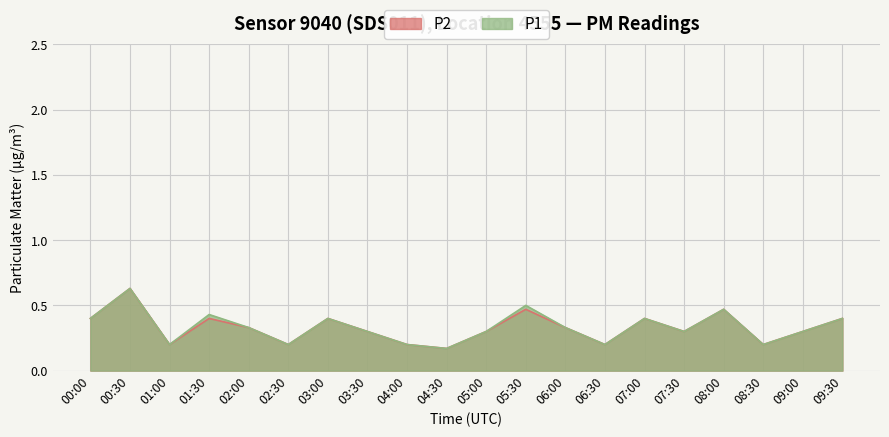

What is the average value of the P1 series?

0.3